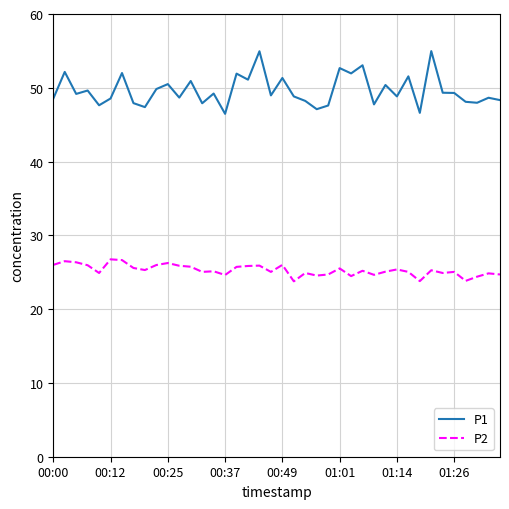

What is the minimum value for P1?

46.5